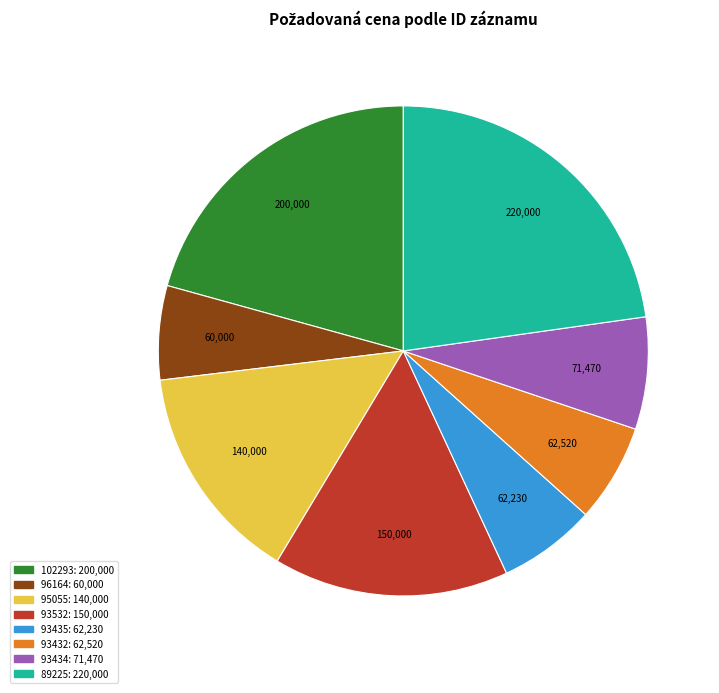

Does 93432 represent more than half of the total?

No